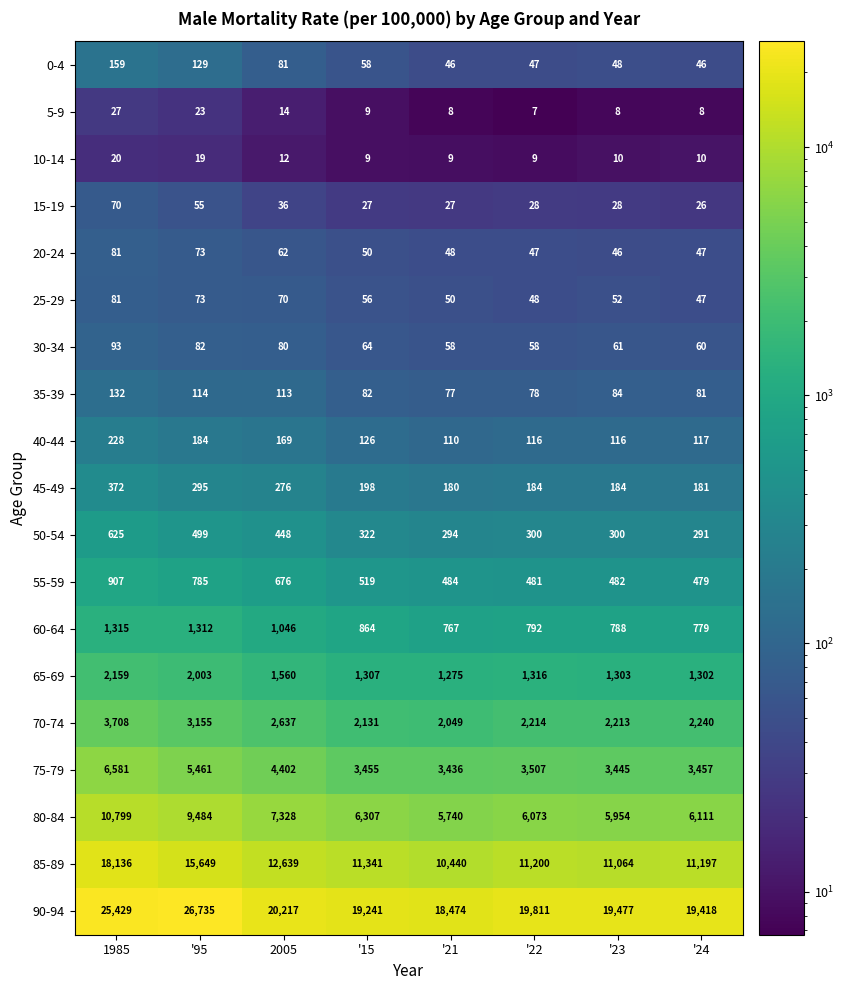

What is the difference between the maximum and minimum values in the 45-49 series?

192